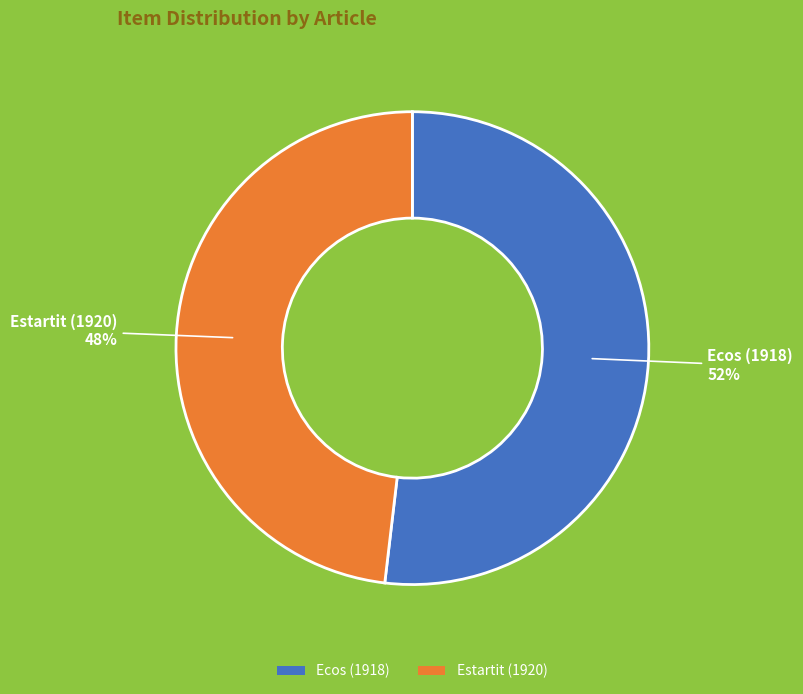

Rank the categories by value from lowest to highest.

Estartit (1920), Ecos (1918)